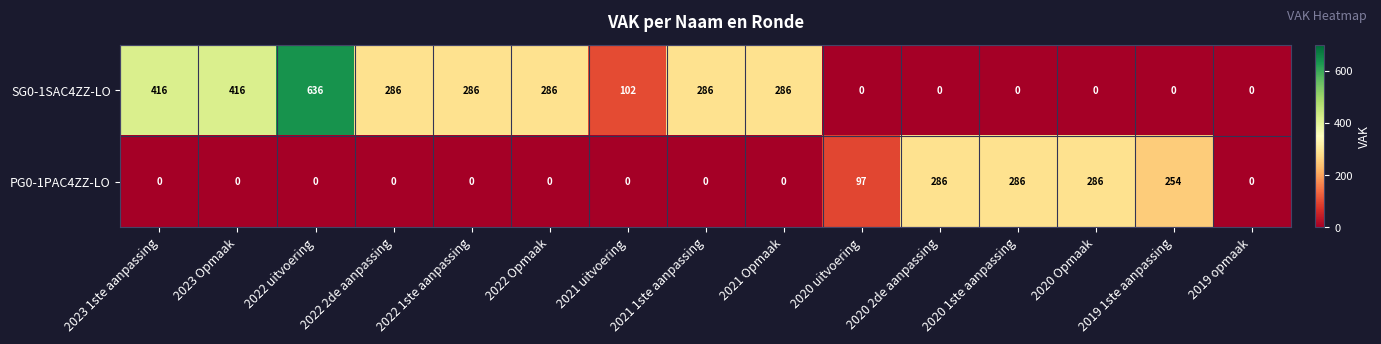

What is the difference between the SG0-1SAC4ZZ-LO values at 2021 1ste aanpassing and 2020 uitvoering?

286